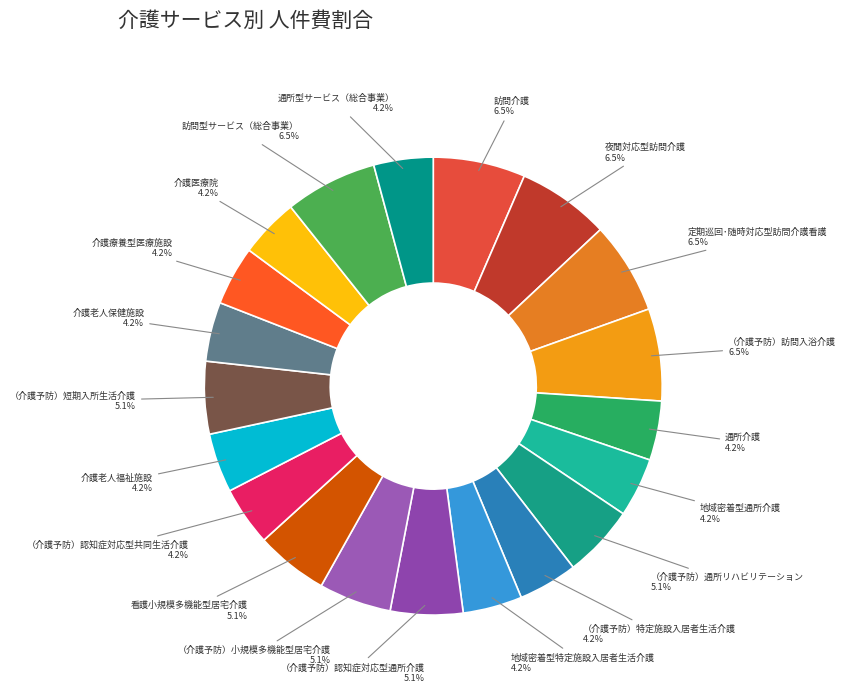

How many slices are in this pie chart?

20